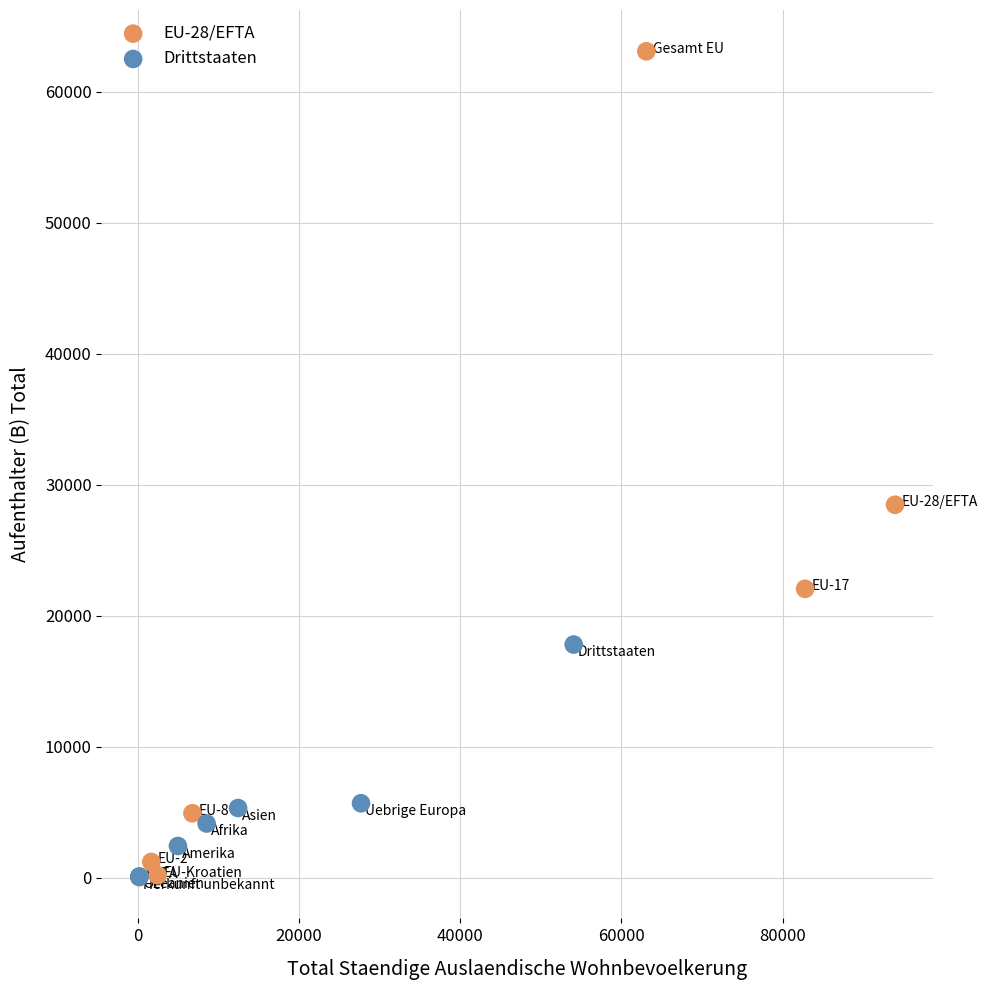

Which series has the widest spread of Y values?

EU-28/EFTA